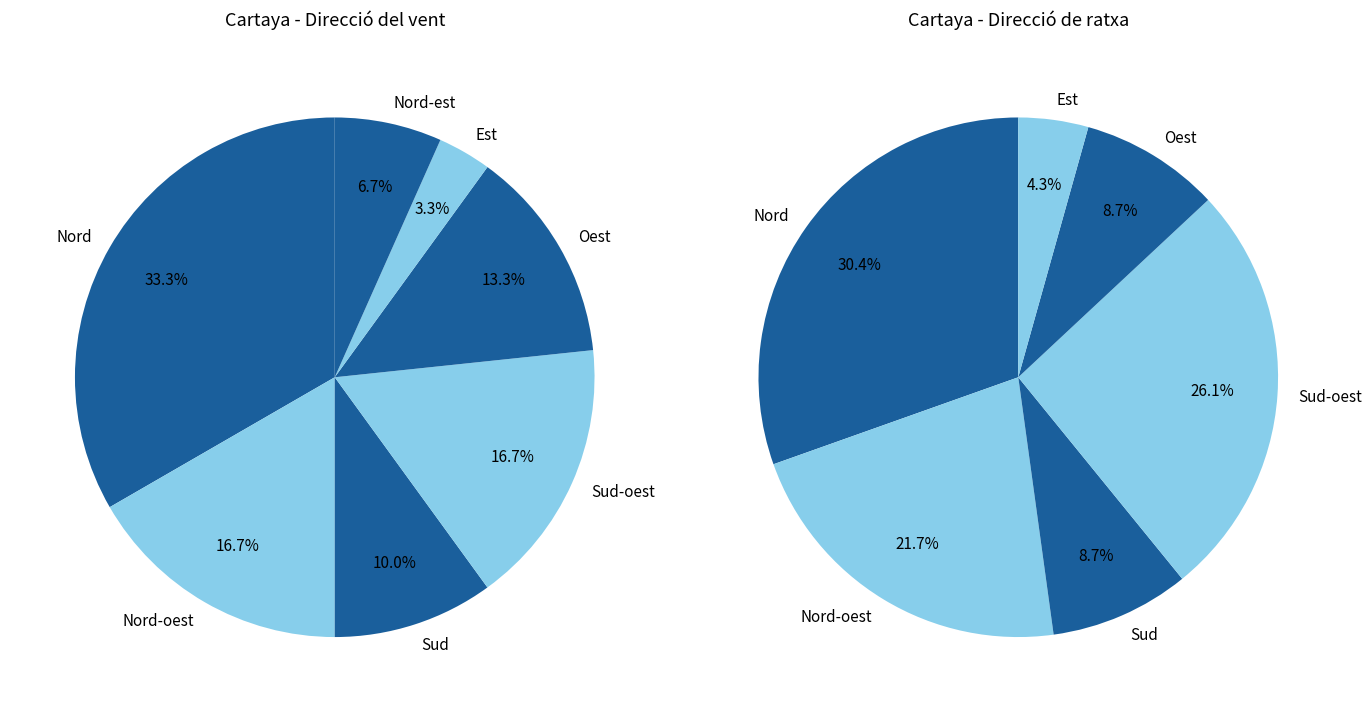

What percentage is NOT represented by Nord-oest?

83.3%